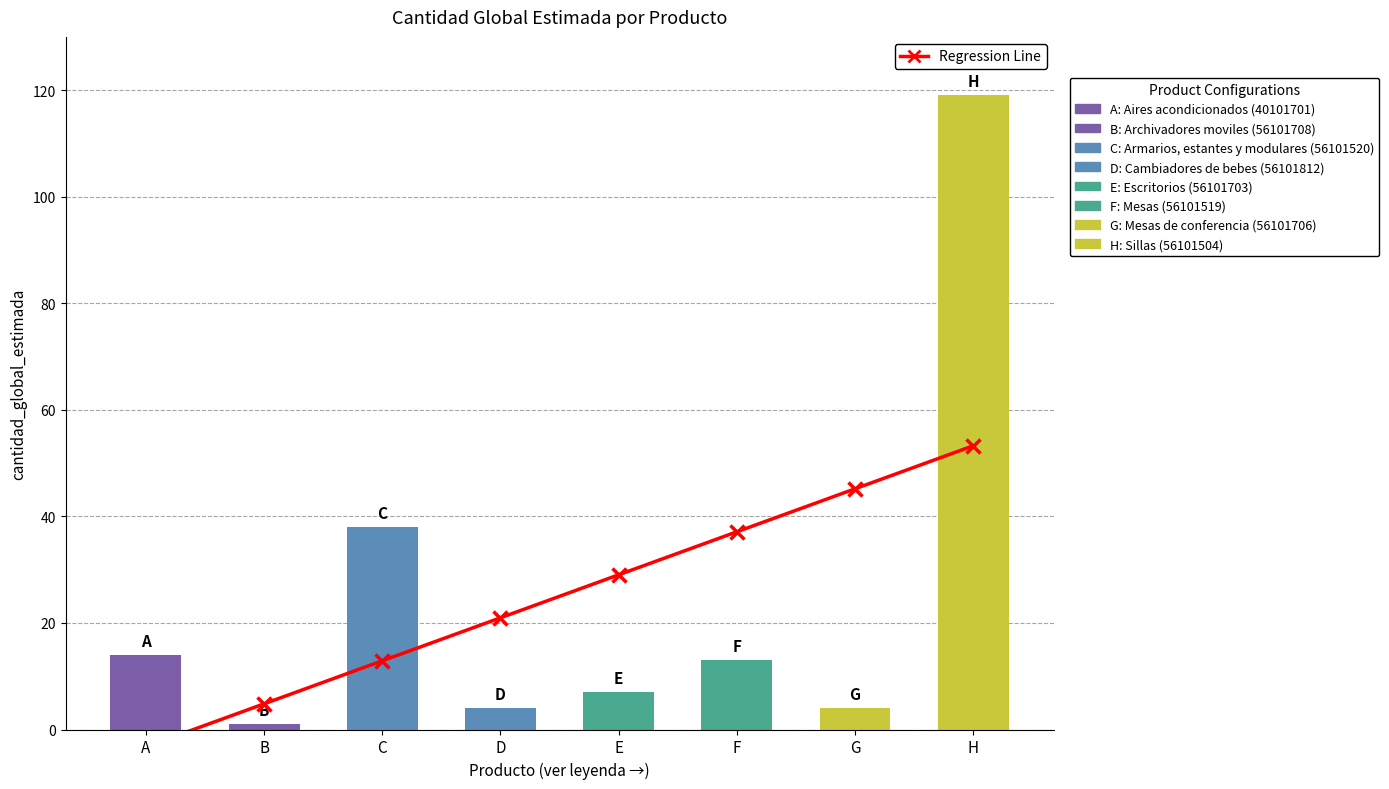

Are the bars grouped side by side (vs. stacked)?

No